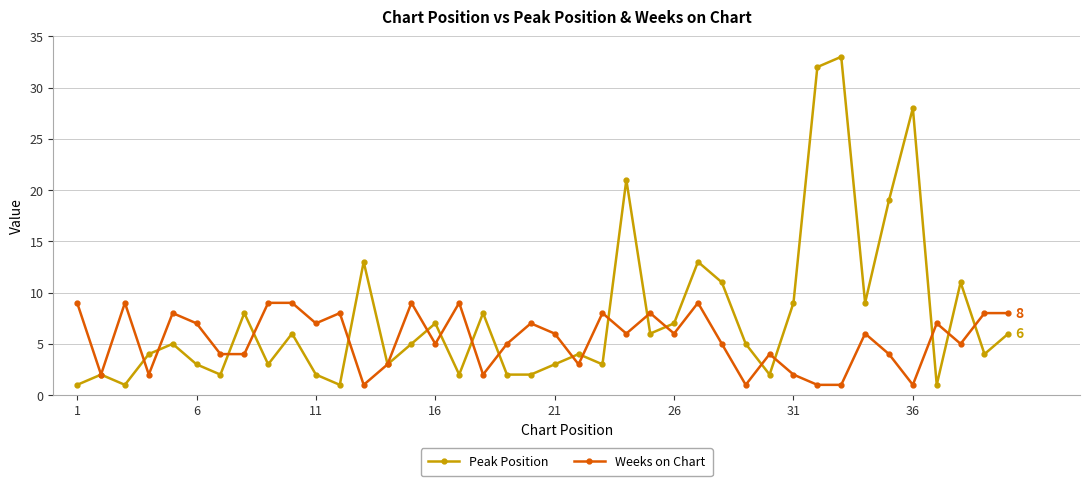

What is the maximum value for Peak Position?

33